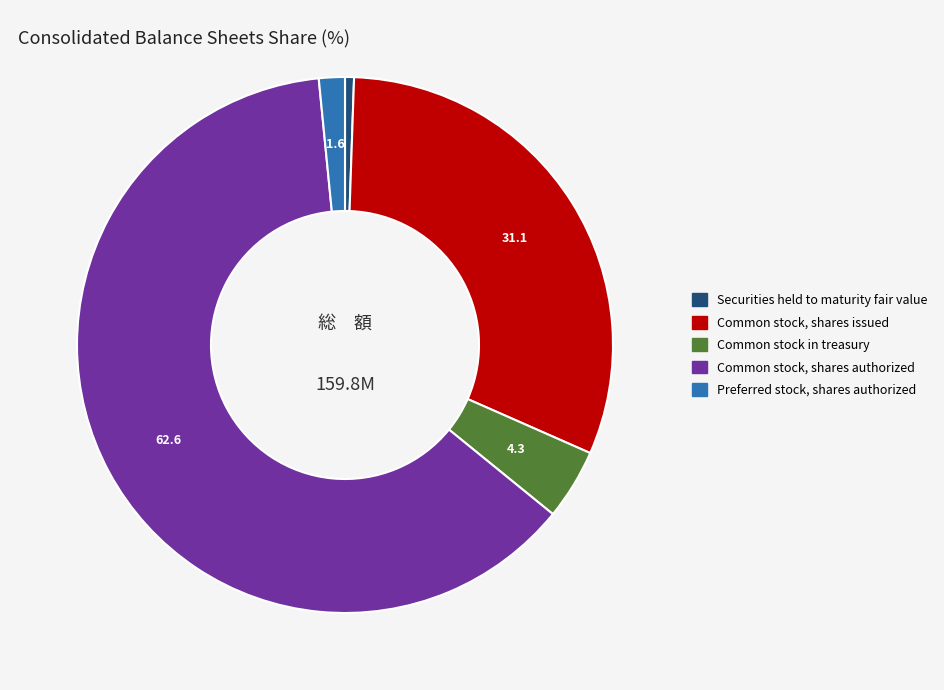

Count the number of slices in the pie.

5